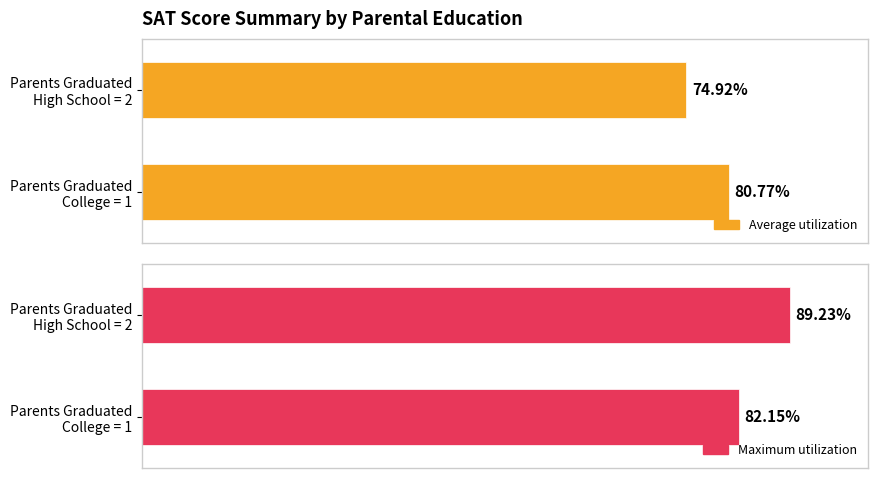

Which series has the widest spread of values?

Maximum utilization